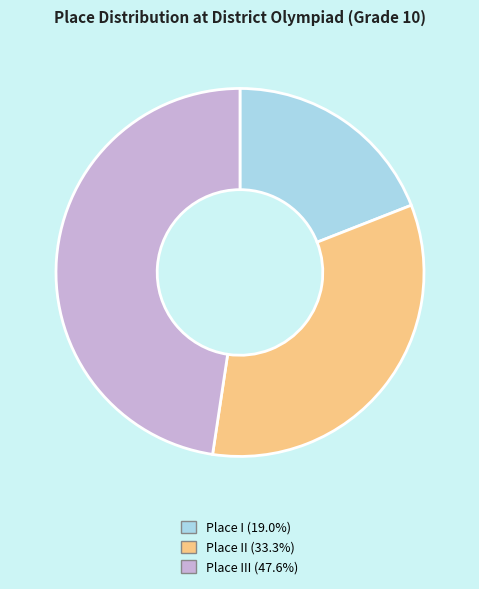

Is there any slice that represents more than half of the pie?

No